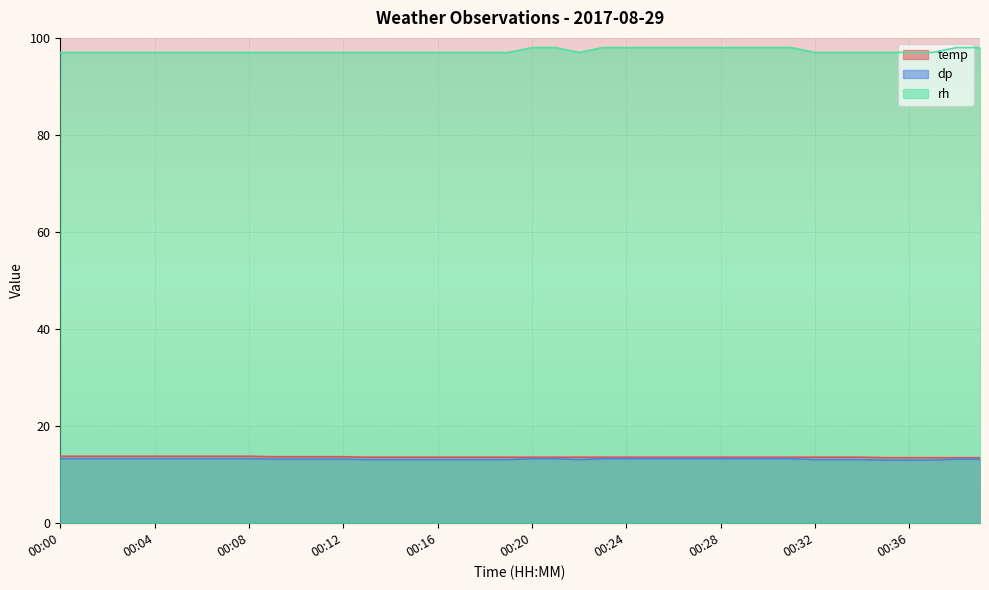

Between 00:05 and 00:16, which series saw the biggest shift?

temp